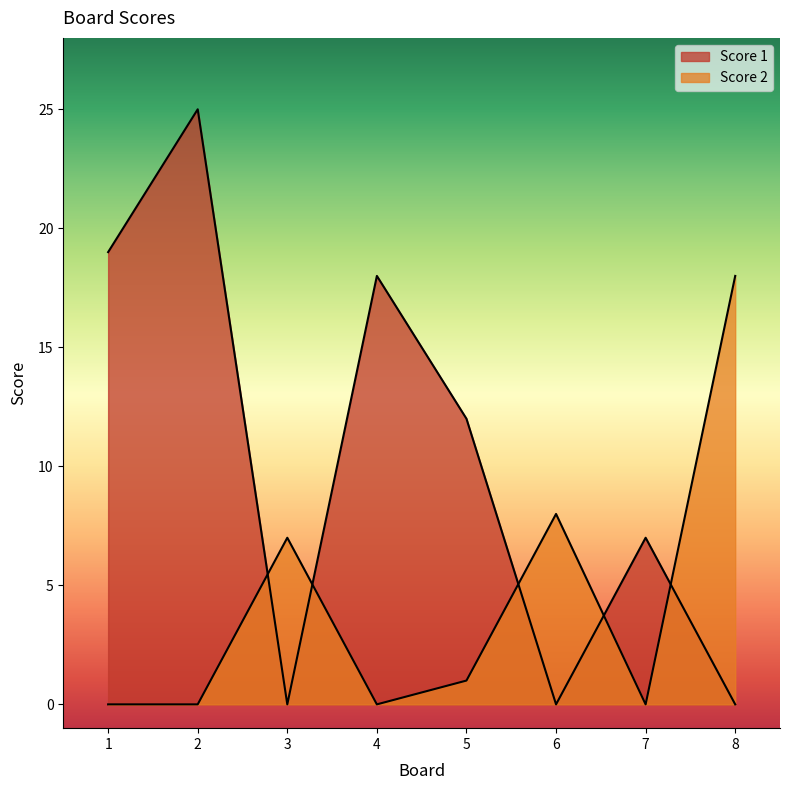

What is the average value of the Score 1 series?

10